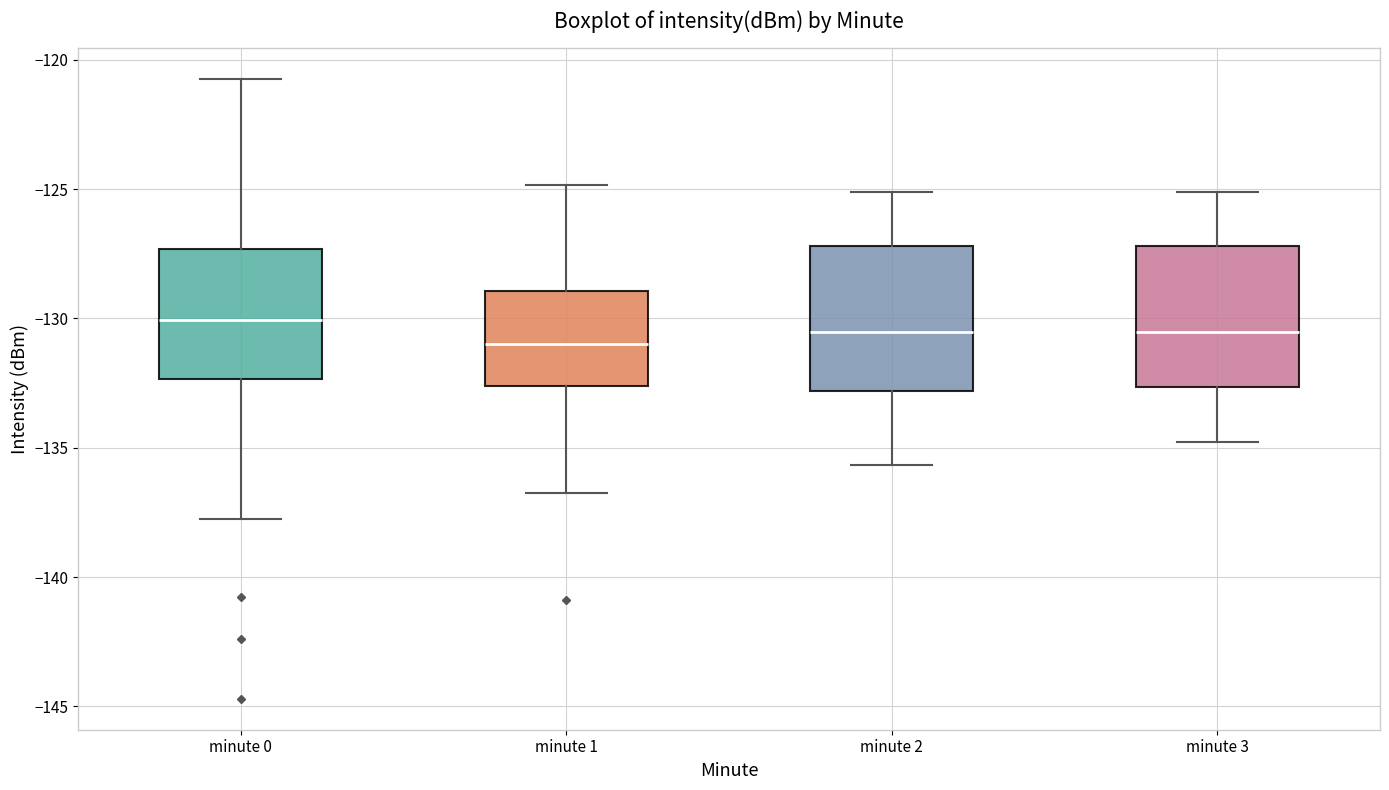

Reading left to right, transcribe this box plot: for each box, give where its median line is, the range the box spans, and where its two whiskers end, as read against the y-axis. The values are not printed on the chart, so give them approximately, as read against the axis.

minute 0: median -130.0, box -132.5 to -127.5, whiskers -137.5 to -121.0
minute 1: median -131.0, box -132.5 to -129.0, whiskers -136.5 to -125.0
minute 2: median -130.5, box -133.0 to -127.0, whiskers -135.5 to -125.0
minute 3: median -130.5, box -132.5 to -127.0, whiskers -135.0 to -125.0